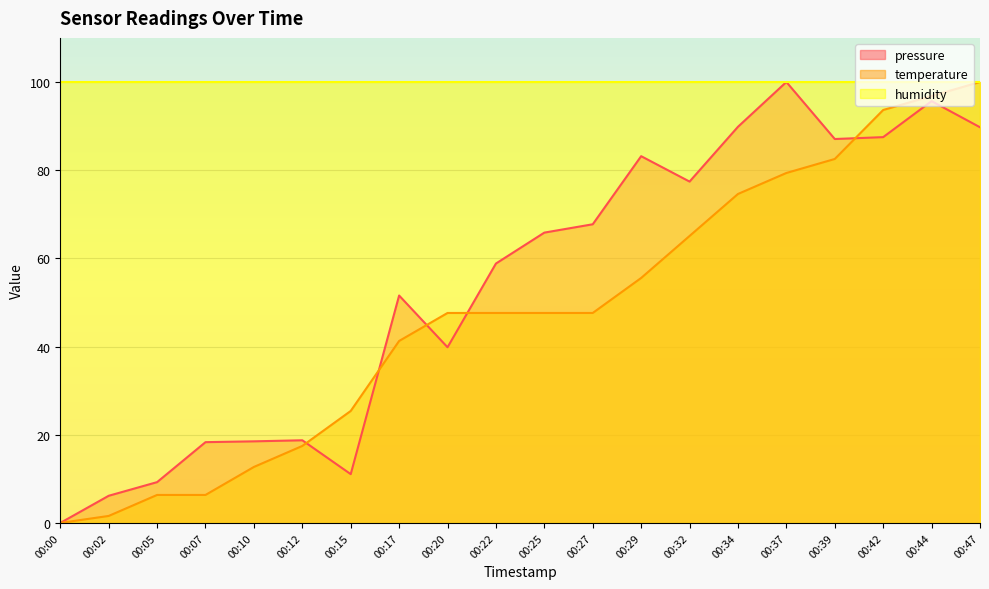

What are all the series names shown in the legend?

pressure, temperature, humidity